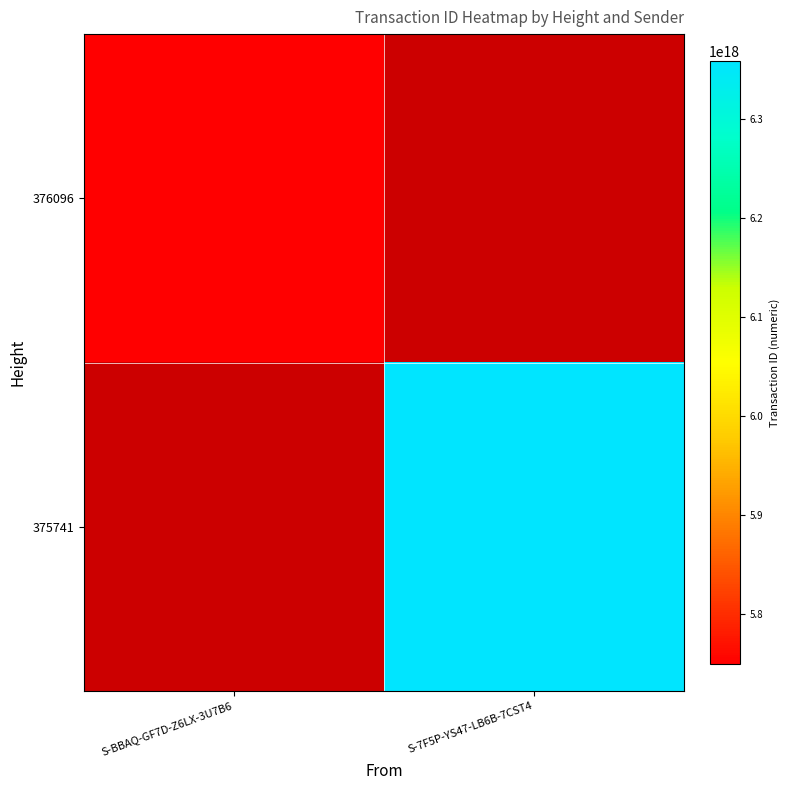

Rank the series by their maximum value, from lowest to highest.

376096, 375741